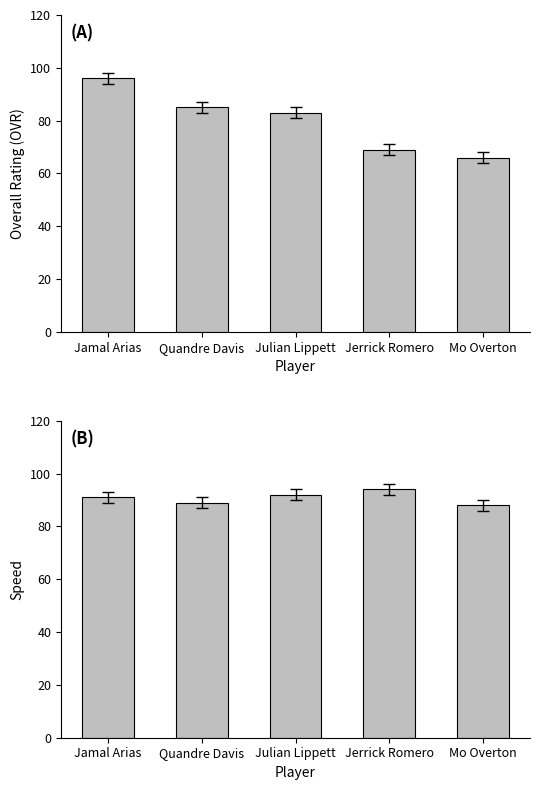

Between Jamal Arias and Mo Overton, which is larger?

Jamal Arias